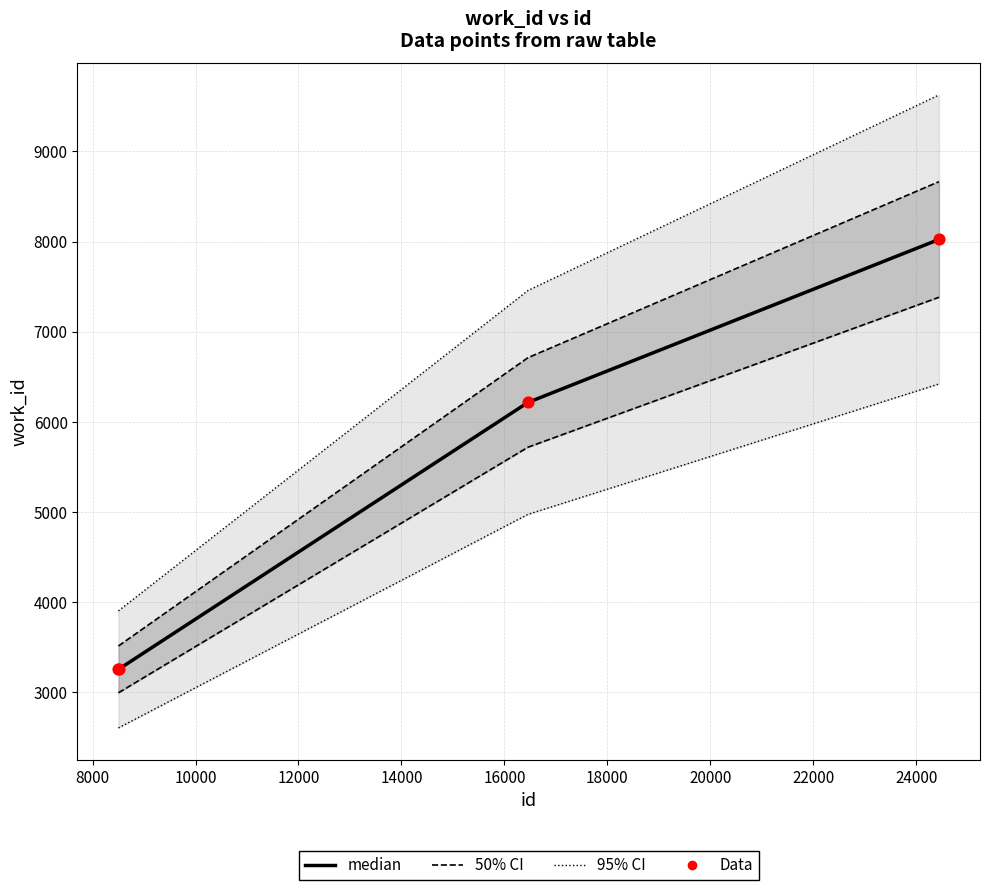

Which series has the largest total across all categories?

95% CI